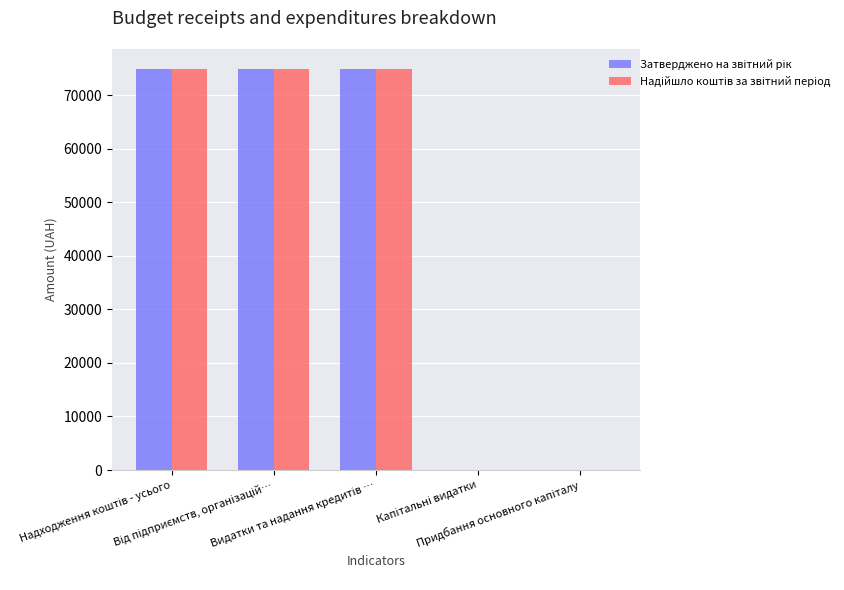

What is the greatest value displayed?

74848.0